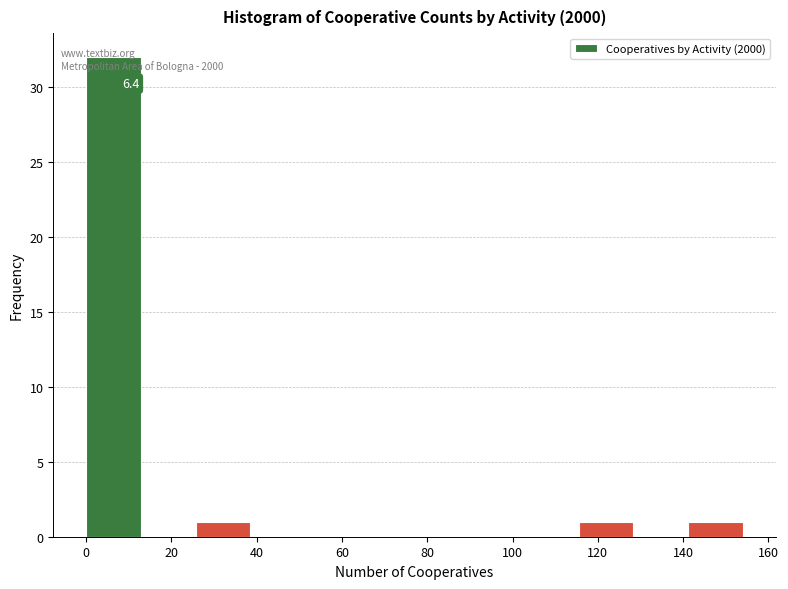

Which range on the x-axis has the tallest bar?

0 to 12